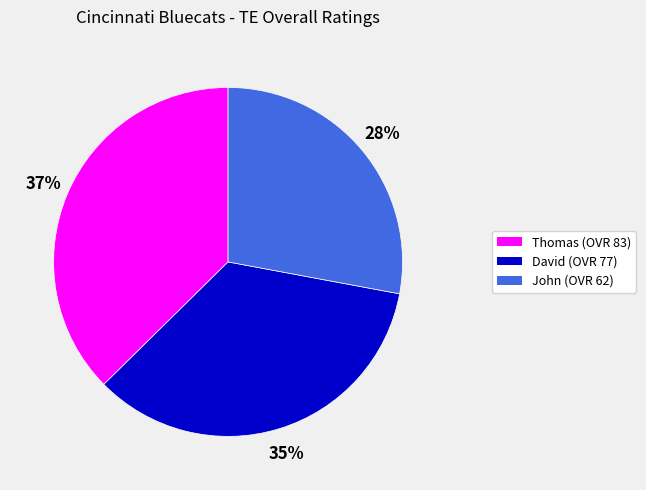

Do John and Thomas together represent more than half of the pie?

Yes